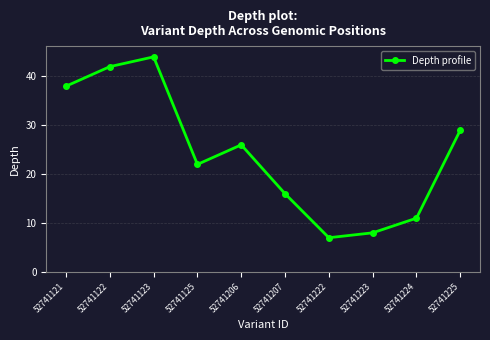

Which label corresponds to the largest value in the chart?

52741123